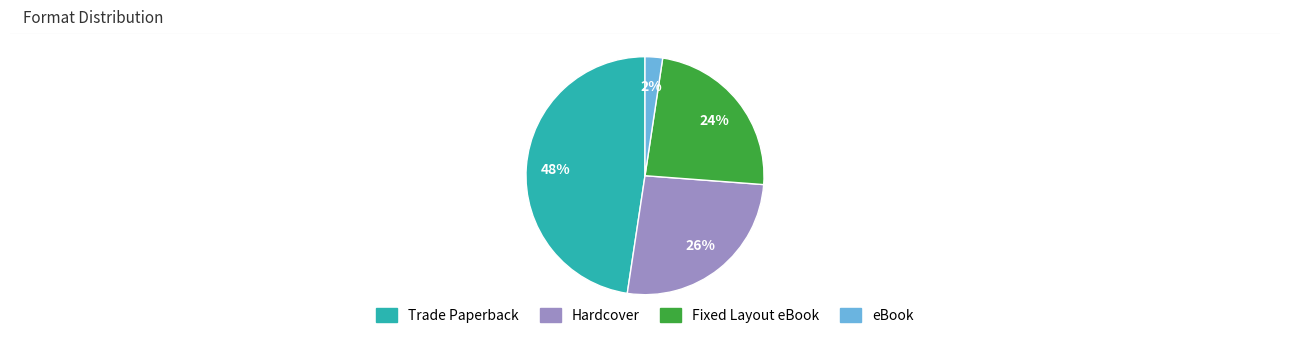

To the nearest percent, what is the combined percentage of Fixed Layout eBook and Hardcover?

50%